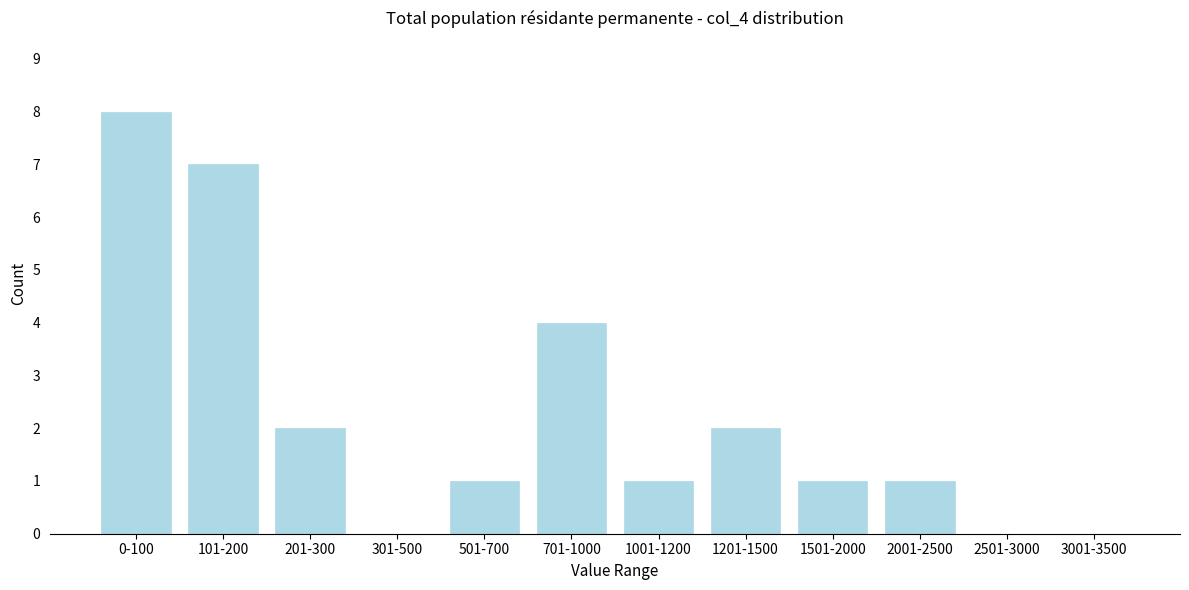

Reading left to right, list all the values displayed in this chart.

0-100=8	101-200=7	201-300=2	301-500=0	501-700=1	701-1000=4	1001-1200=1	1201-1500=2	1501-2000=1	2001-2500=1	2501-3000=0	3001-3500=0